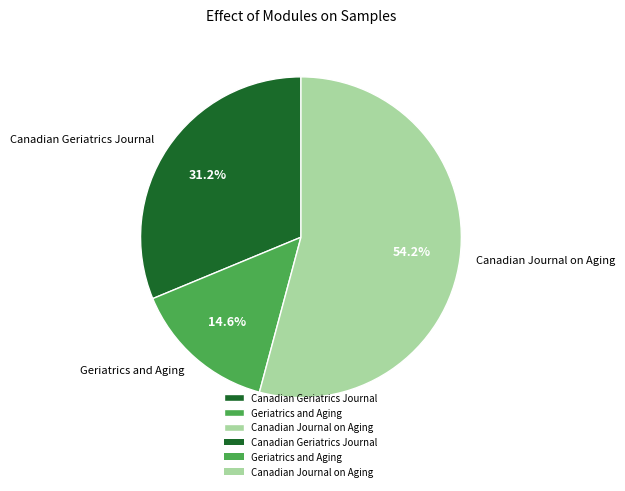

Is there any slice that represents more than half of the pie?

Yes